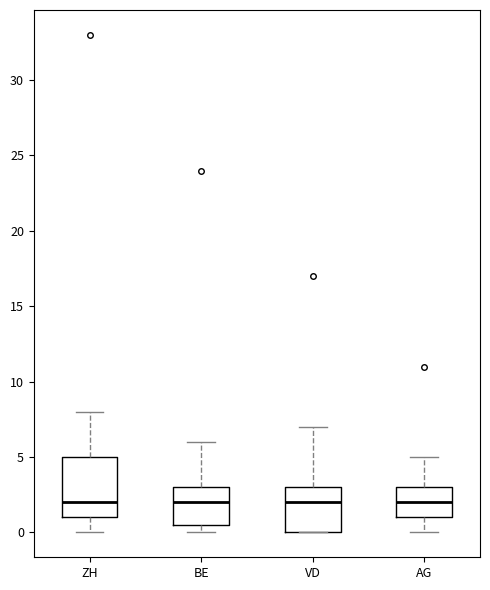

Reading left to right, transcribe this box plot: for each box, give where its median line is, the range the box spans, and where its two whiskers end, as read against the y-axis. The values are not printed on the chart, so give them approximately, as read against the axis.

ZH: median 2.0, box 1.0 to 5.0, whiskers 0.0 to 8.0
BE: median 2.0, box 0.5 to 3.0, whiskers 0.0 to 6.0
VD: median 2.0, box 0.0 to 3.0, whiskers 0.0 to 7.0
AG: median 2.0, box 1.0 to 3.0, whiskers 0.0 to 5.0